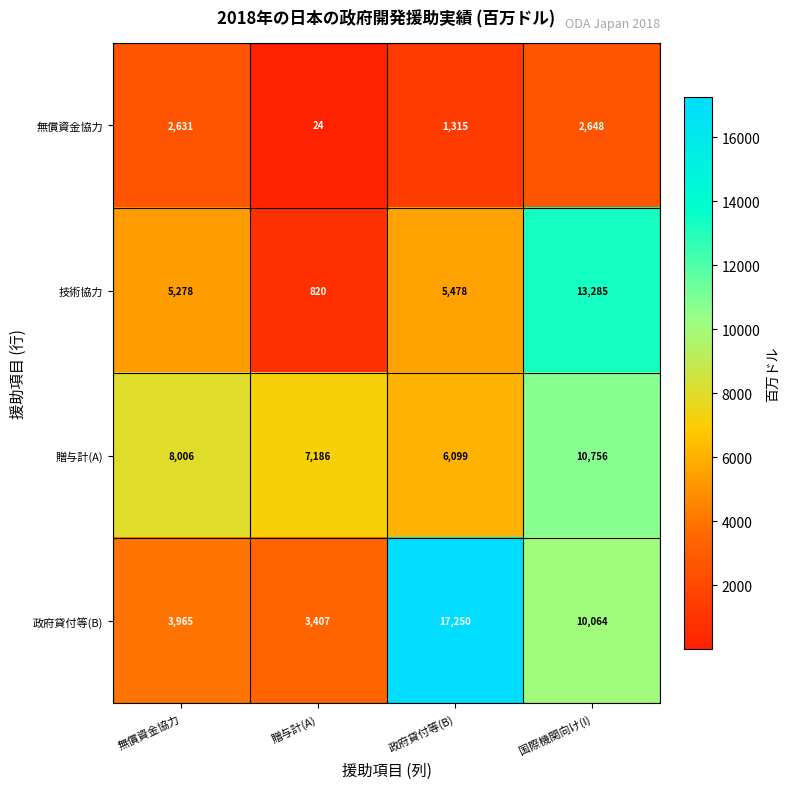

Reading left to right, what are all the values shown in this chart?

無償資金協力: 2631	24	1315	2648
技術協力: 5278	820	5478	13285
贈与計(A): 8006	7186	6099	10756
政府貸付等(B): 3965	3407	17250	10064